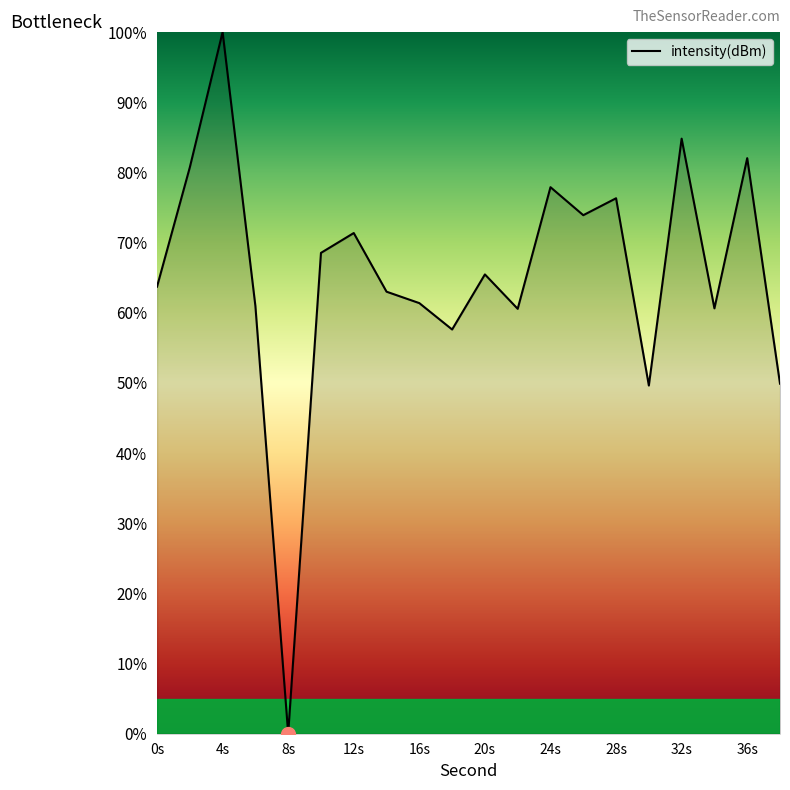

How many interior local peaks (higher than both neighbors) does the data have?

7